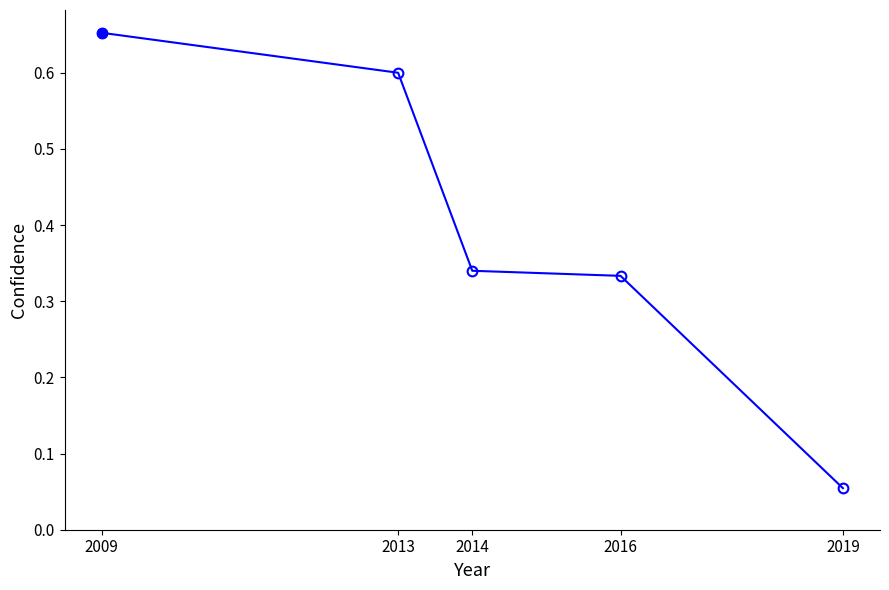

List the labels in order of value, smallest first.

2019, 2016, 2014, 2013, 2009